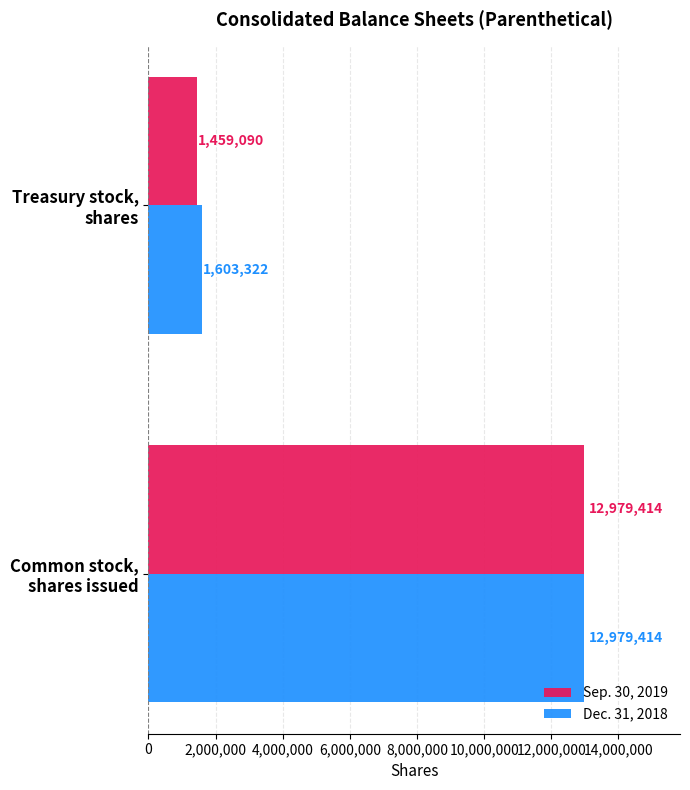

What is the average value of the Sep. 30, 2019 series?

7219252